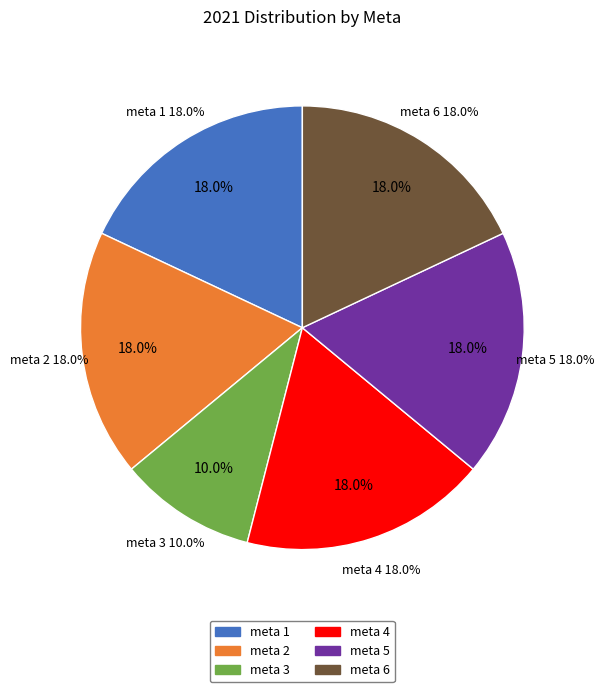

Combined, do meta 6 and meta 5 account for over 50%?

No